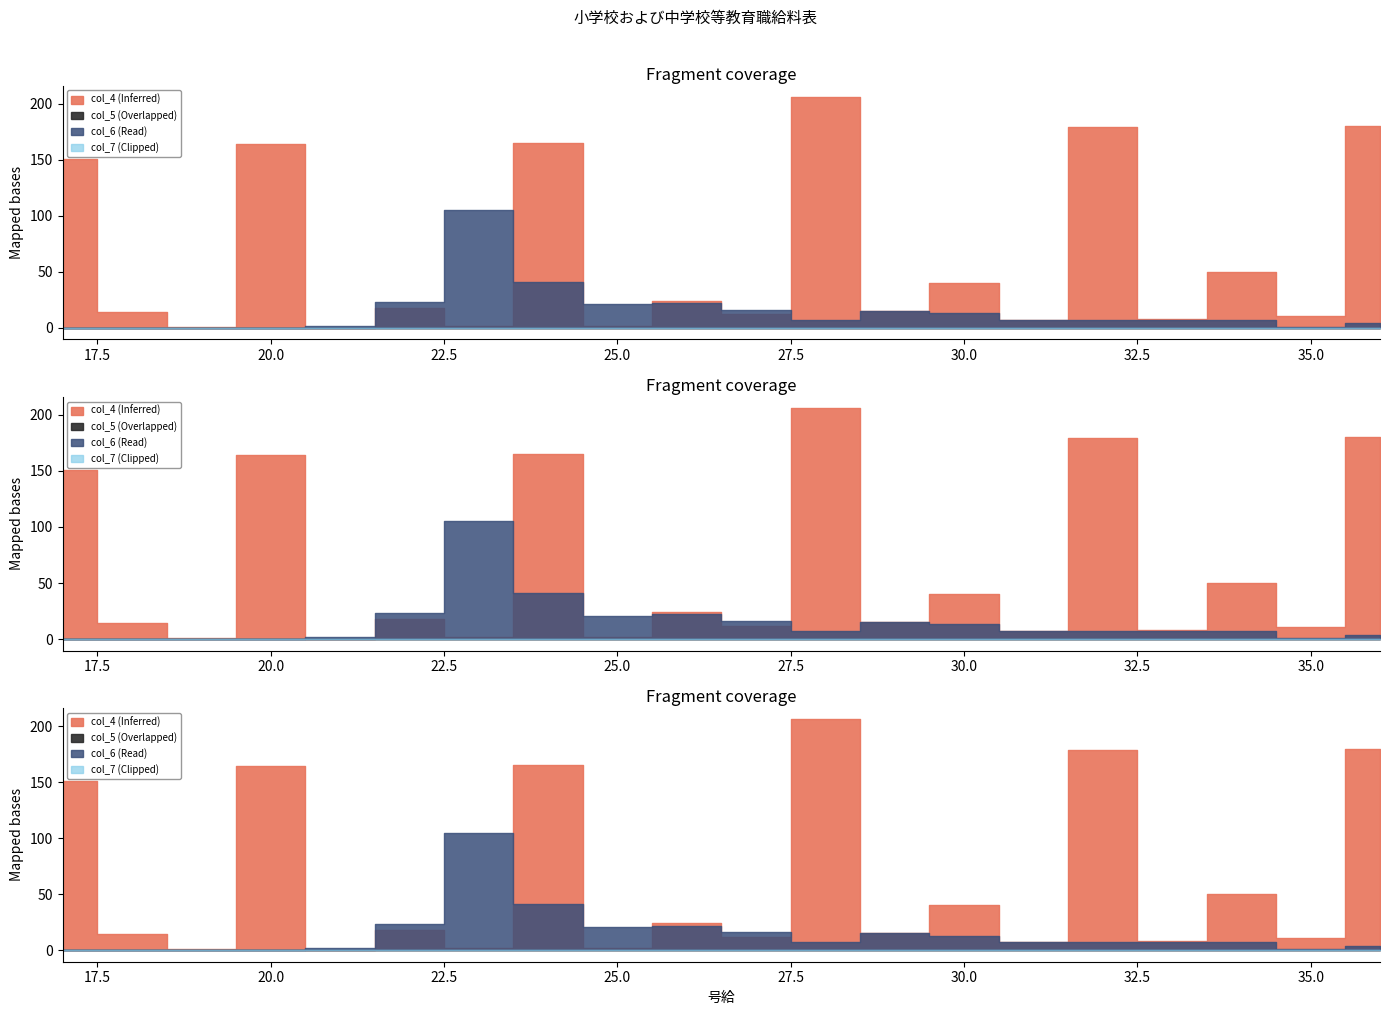

Which series changed the most between 29 and 36?

col_4